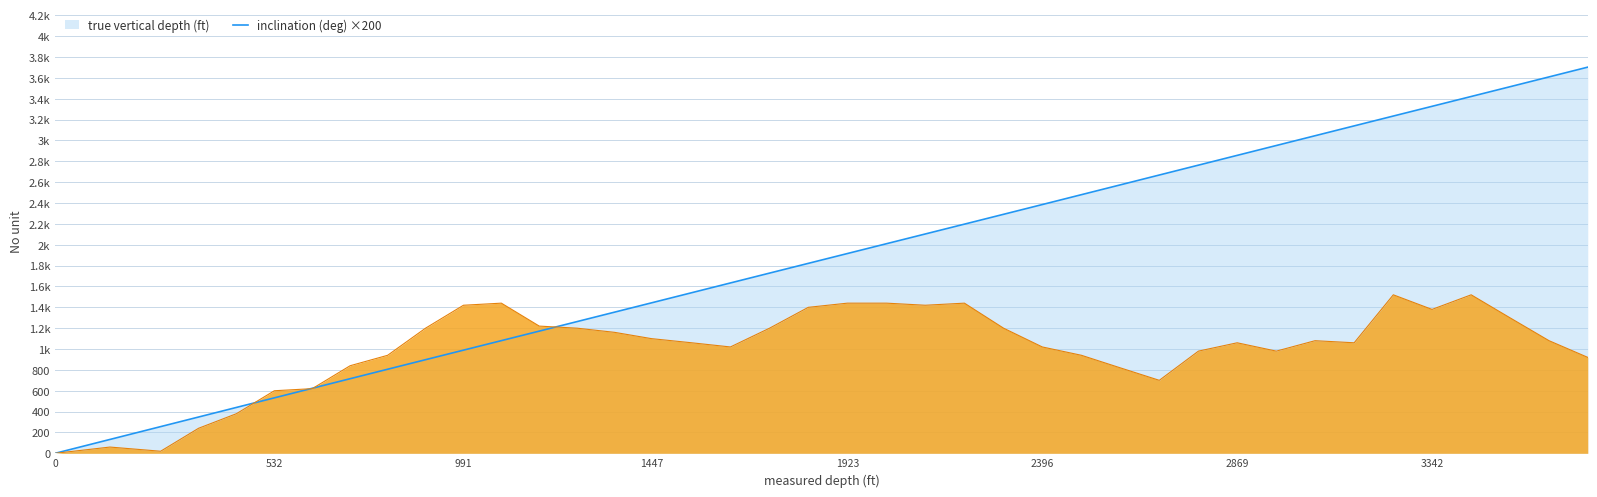

Is the value of true vertical depth (ft) at 3342 greater than the value of inclination (deg) at 1175?

Yes